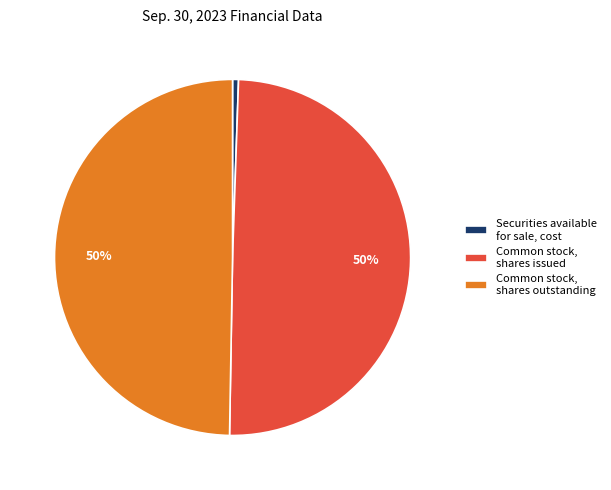

Between Securities available for sale, cost and Common stock, shares outstanding, which is larger?

Common stock, shares outstanding